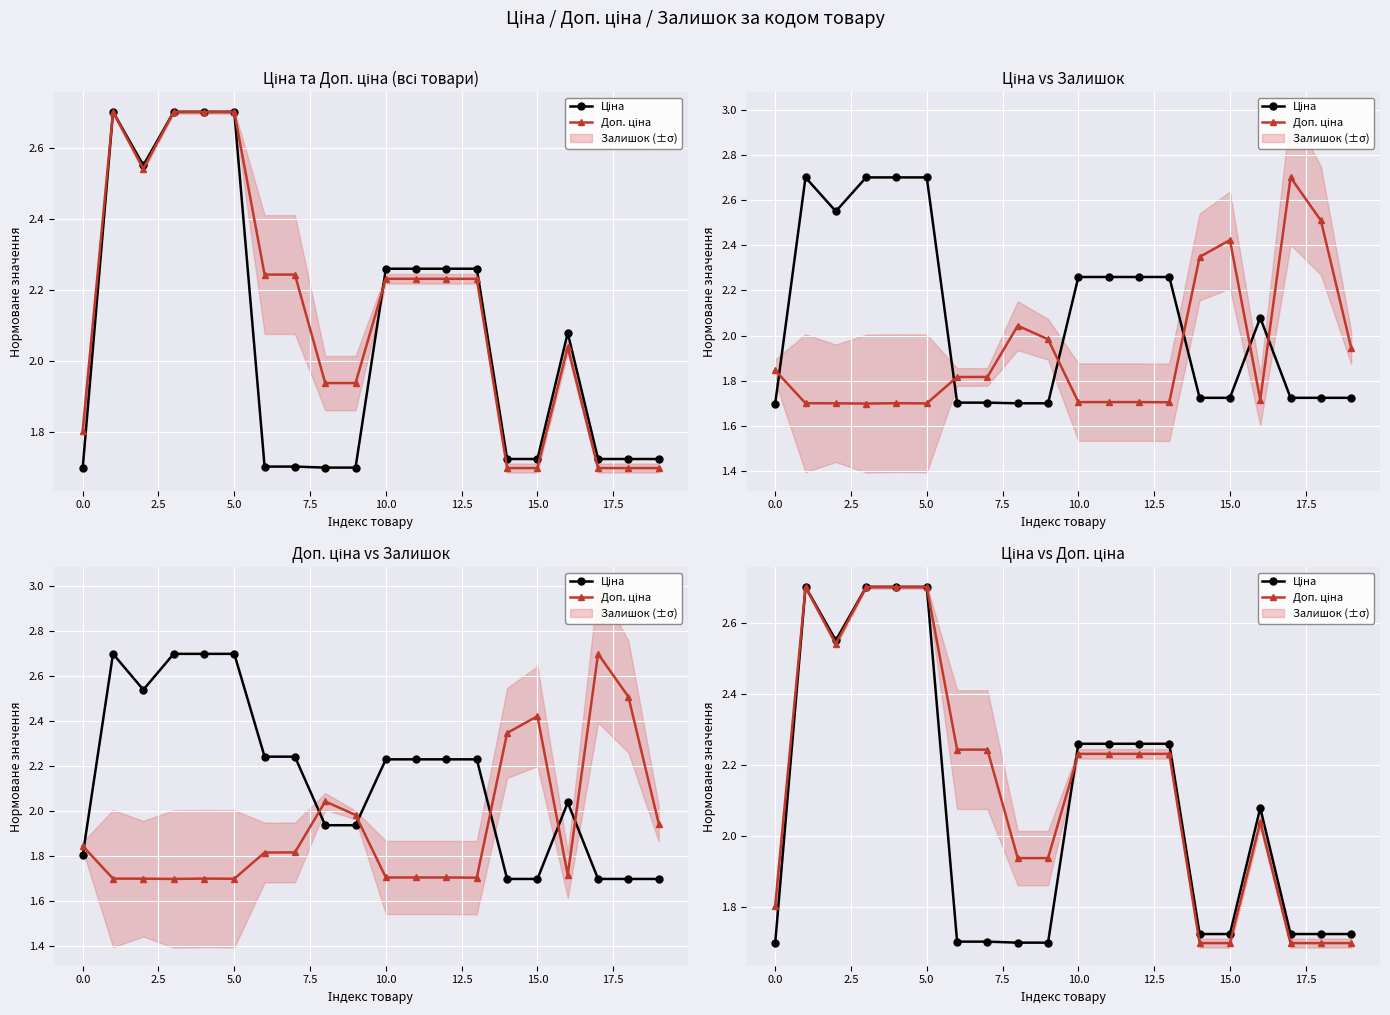

How many values in the Ціна series are below 2?

10